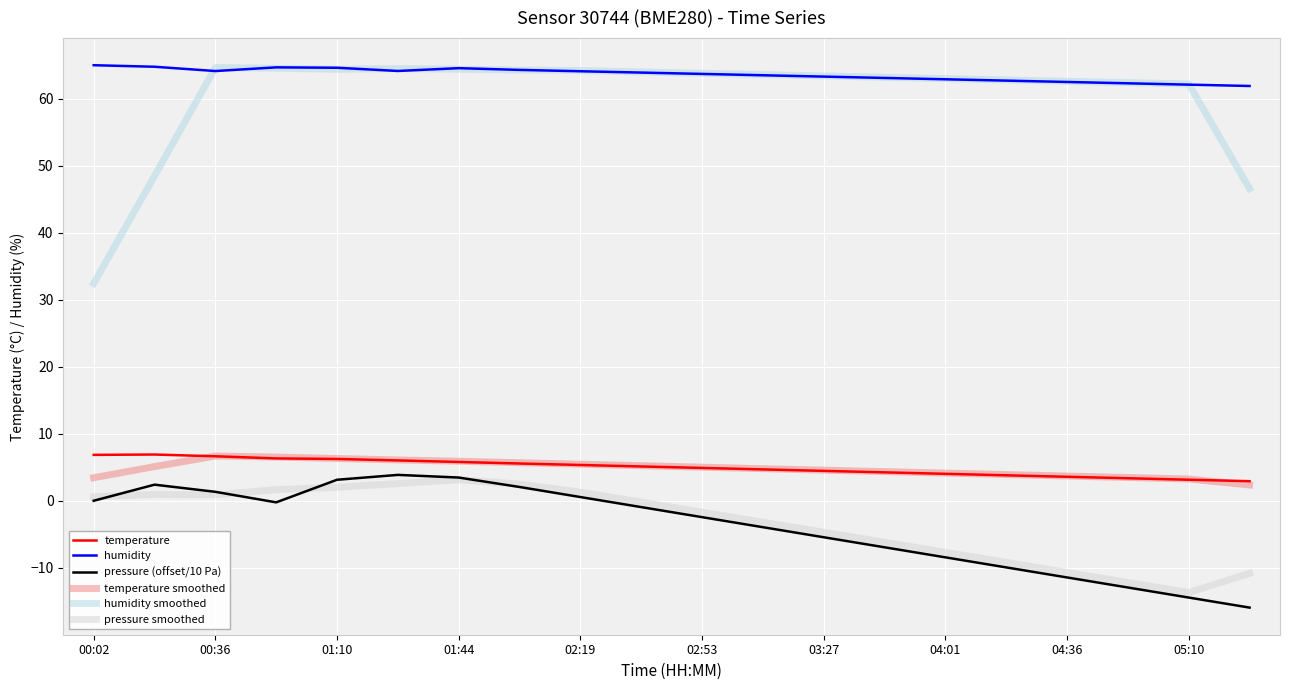

Which series has the largest range (max minus min)?

humidity smoothed